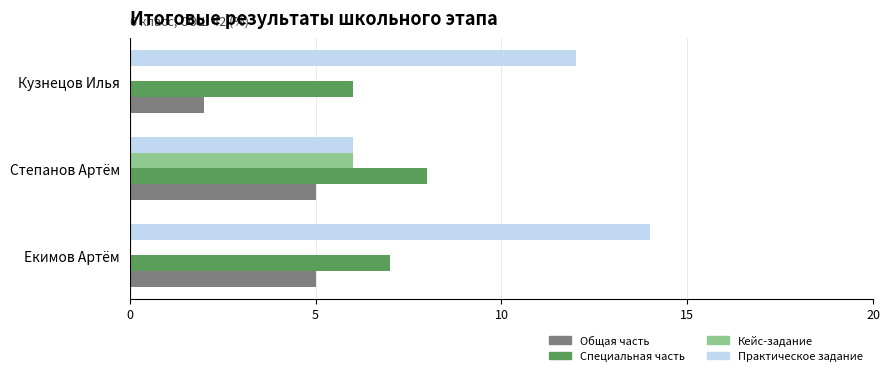

Where is Практическое задание nearest to the value 10?

Кузнецов Илья